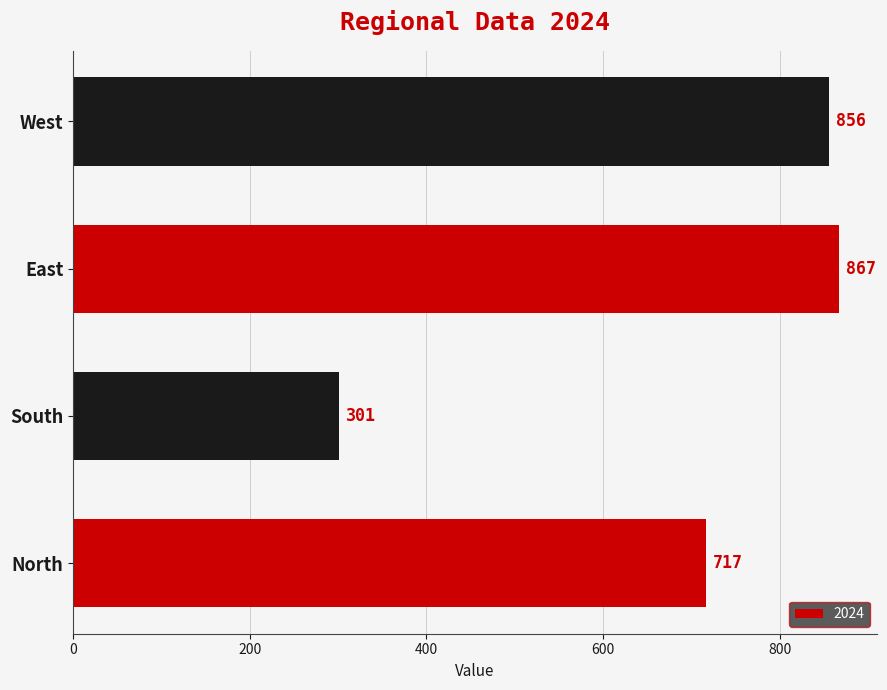

How many bars are there in total?

4